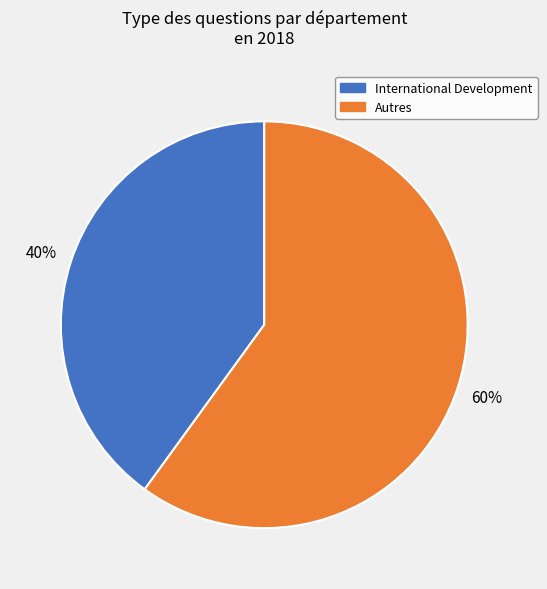

To the nearest percent, what is the average slice percentage?

50%